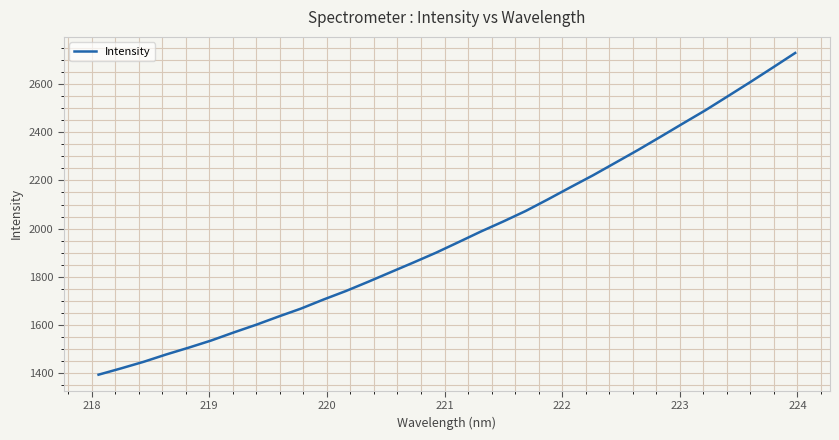

What is the difference between the maximum and minimum values?

1334.2